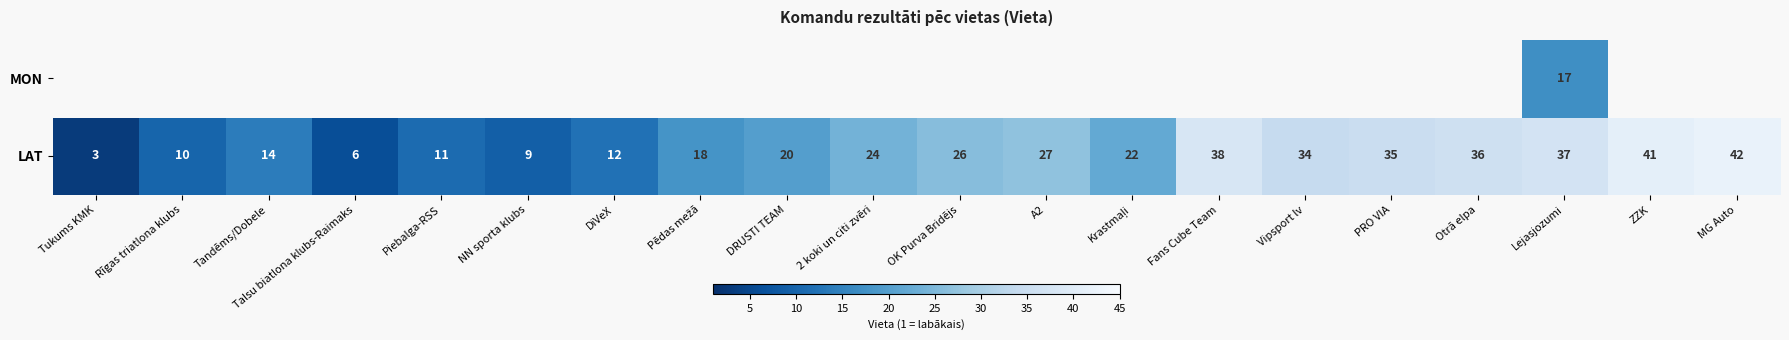

Rank the series at Lejasjozumi from lowest to highest value.

MON, LAT